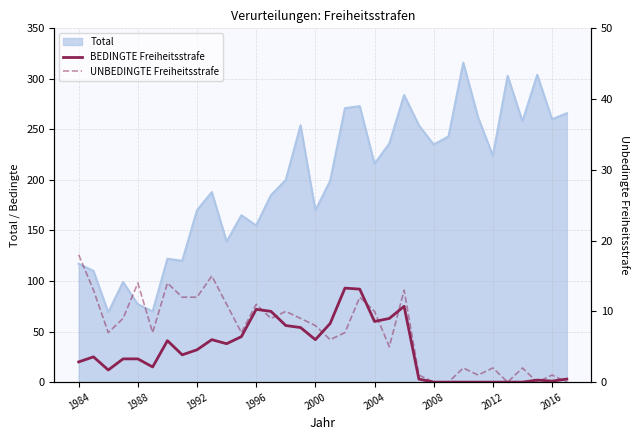

How many positive values does the BEDINGTE Freiheitsstrafe series have?

27